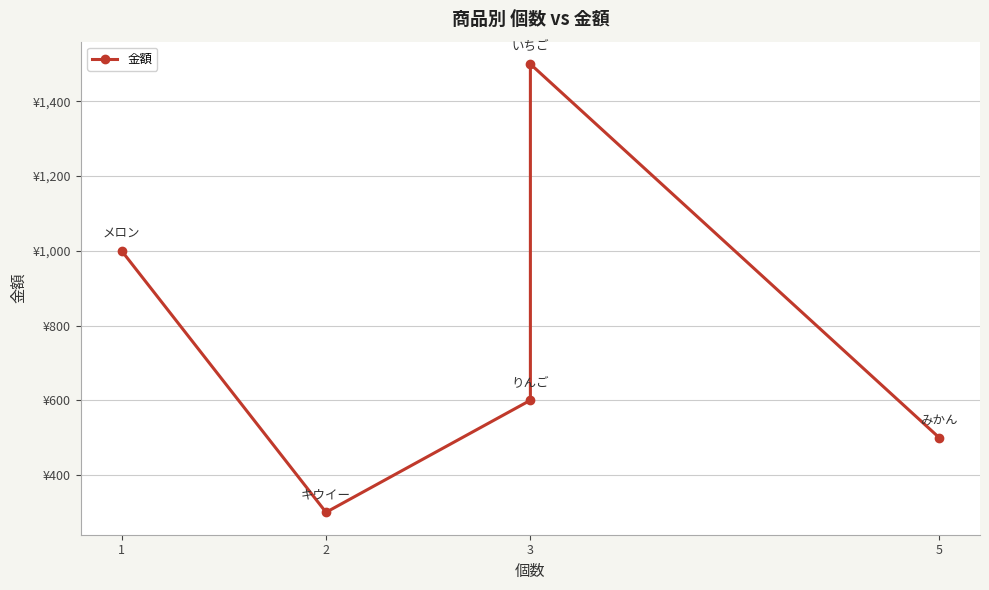

What is the sum of all values?

3900